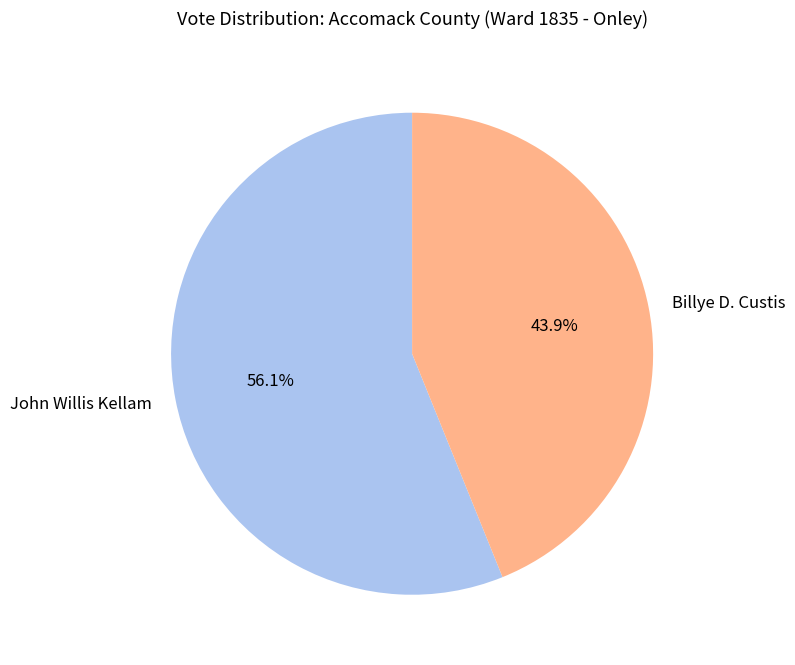

Approximately how many times larger is the value at Billye D. Custis compared to John Willis Kellam?

0.8